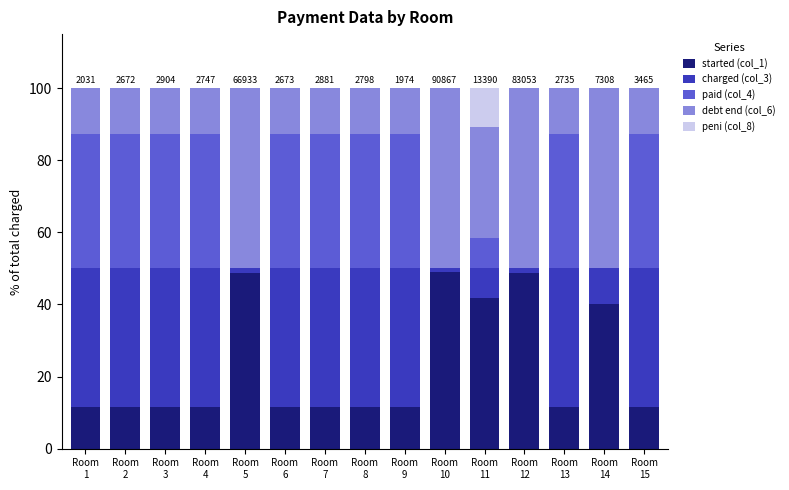

What is the maximum value for started (col_1)?

48.9